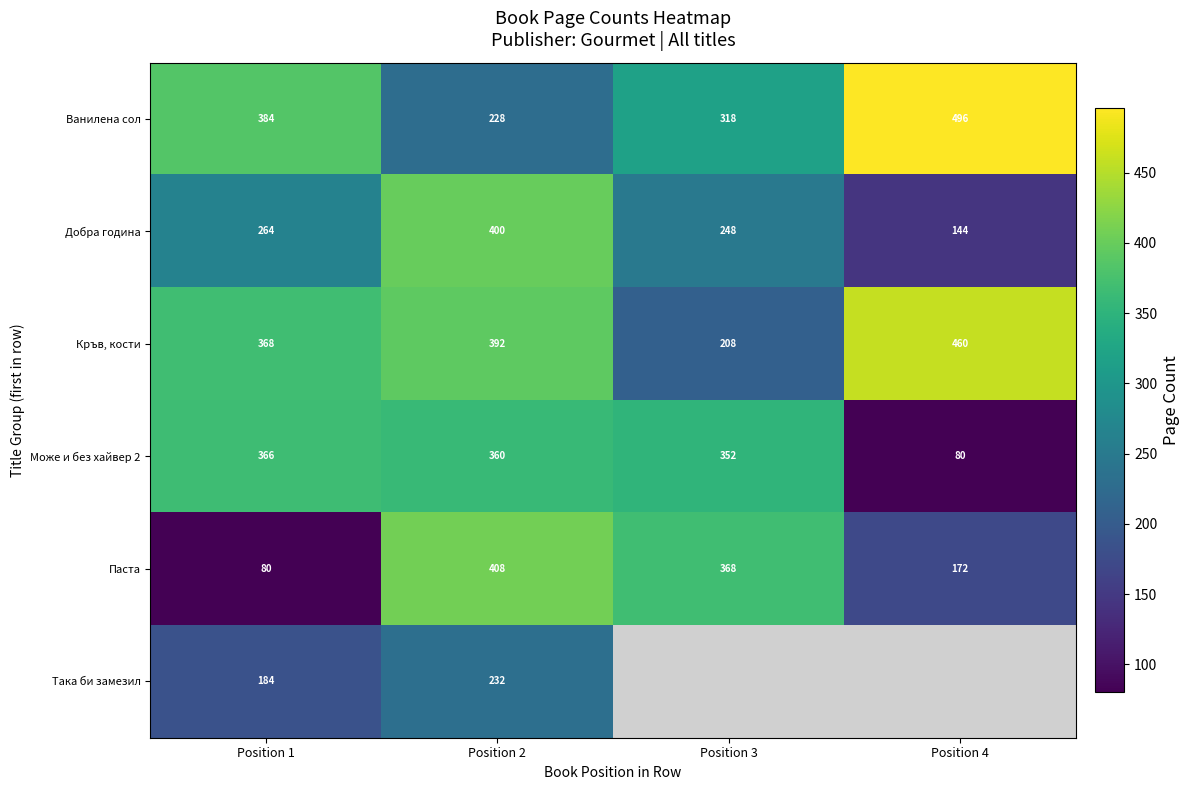

What is the average value of the Може и без хайвер 2 series?

290